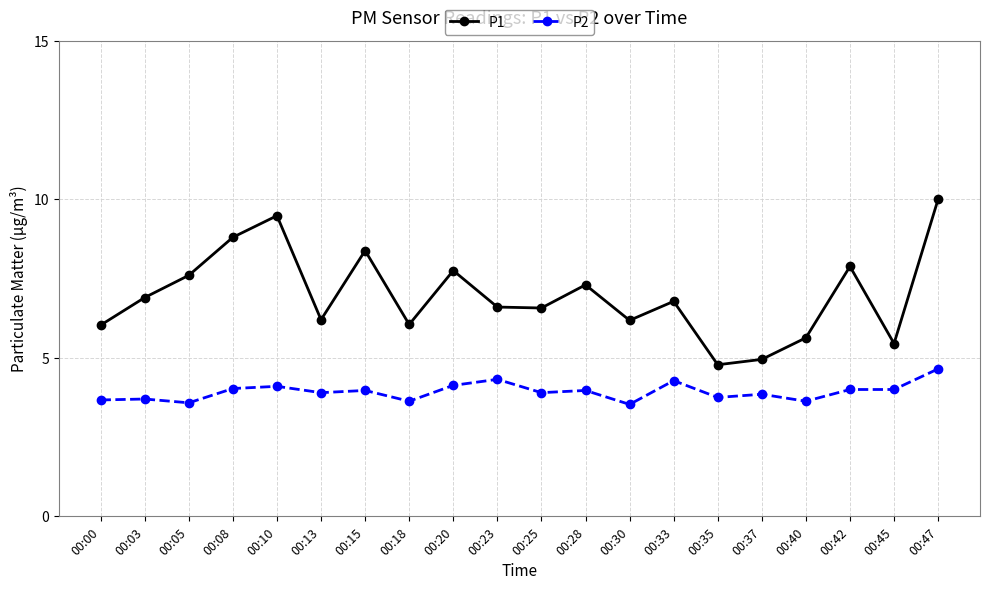

Read the P2 value at 00:10.

4.1